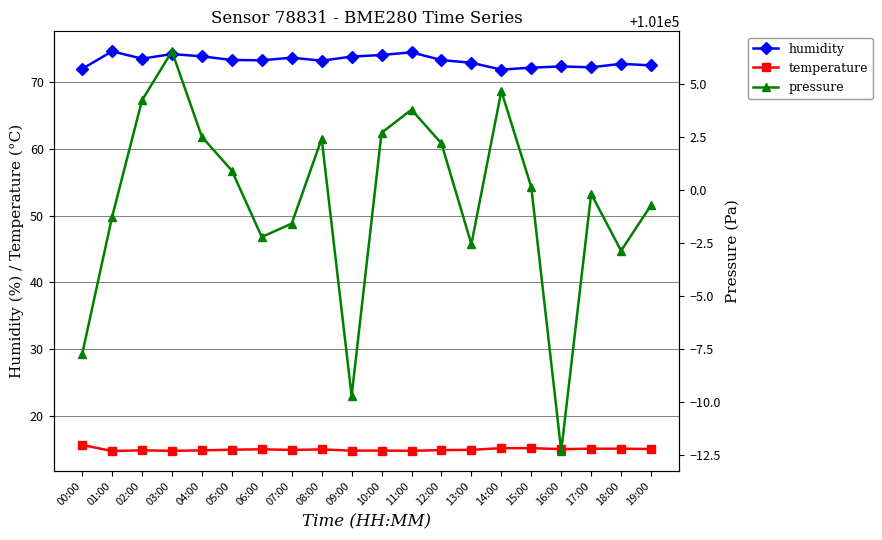

Where is the first local maximum for humidity?

01:00